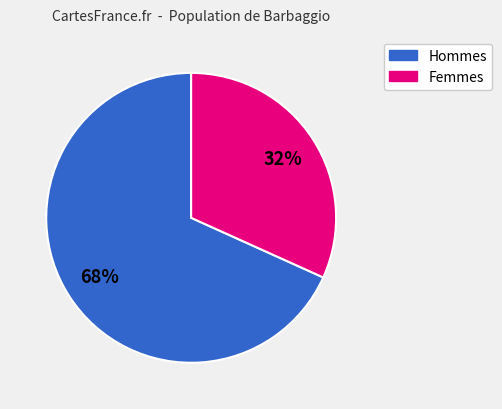

To the nearest percent, what is the average slice percentage?

50%